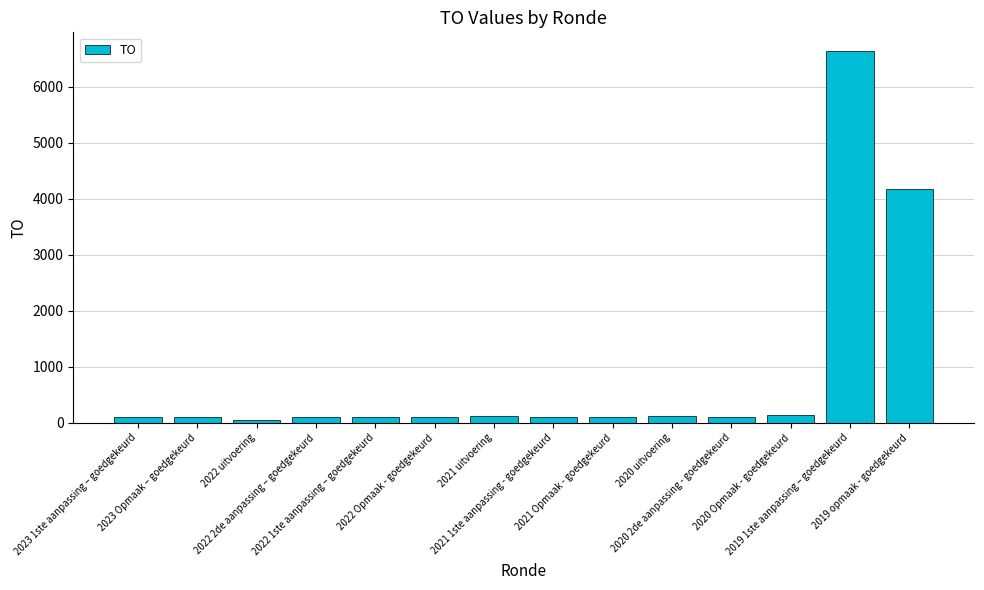

Where does the data first go above 108?

2021 uitvoering